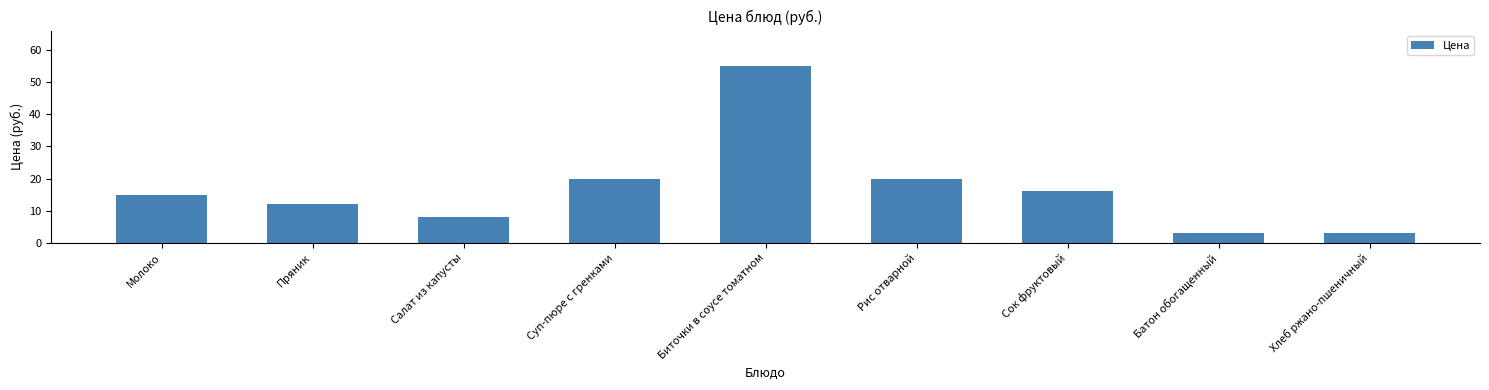

What is the sum of all values?

151.8